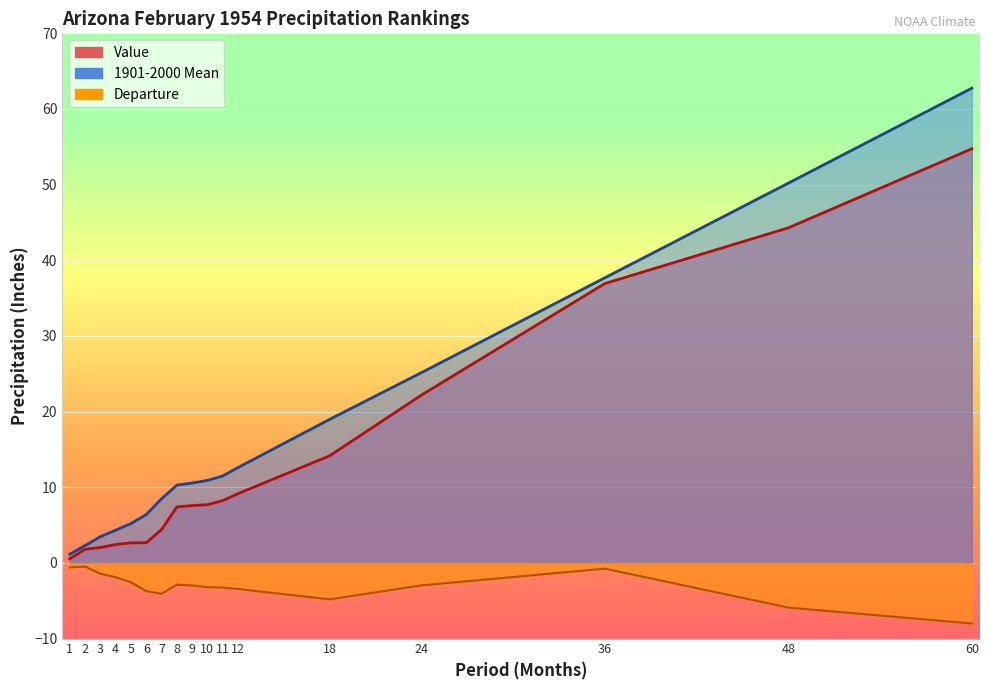

What are all the series names shown in the legend?

Value, 1901-2000 Mean, Departure